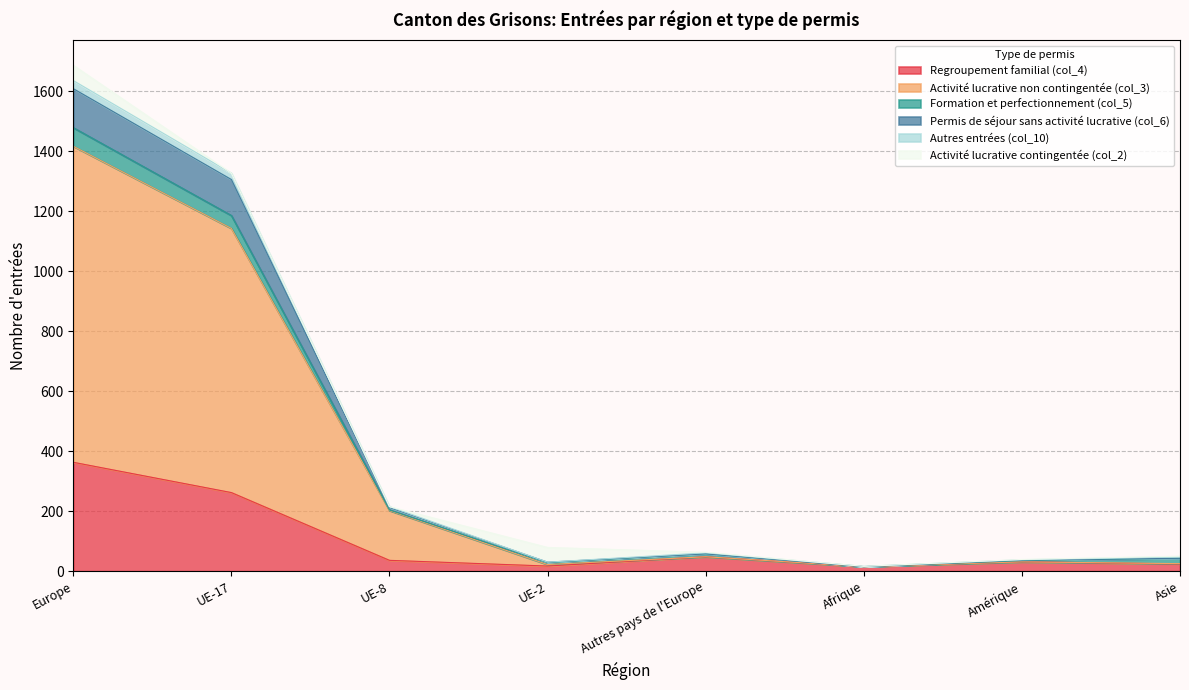

At which category is the sum across all series the highest?

Europe